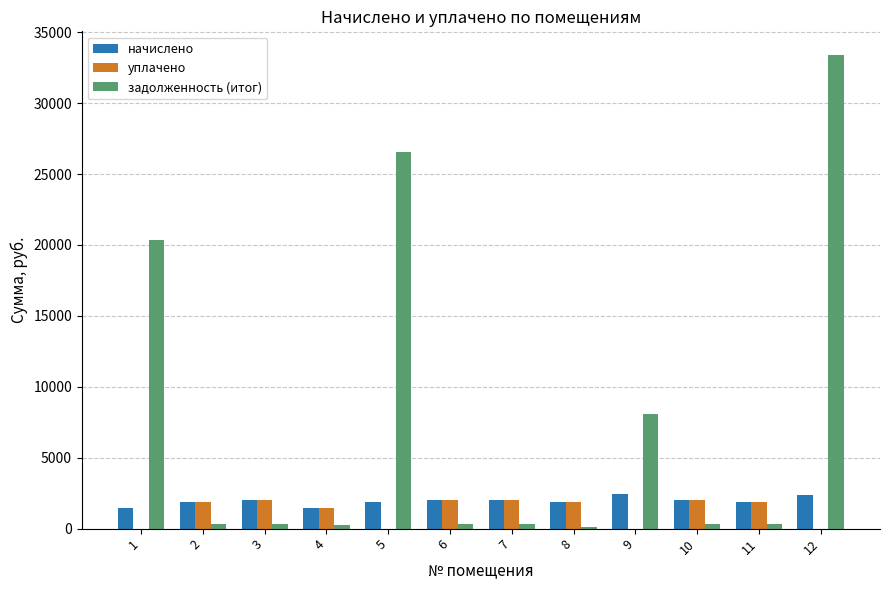

Which series has the largest range (max minus min)?

задолженность (итог)